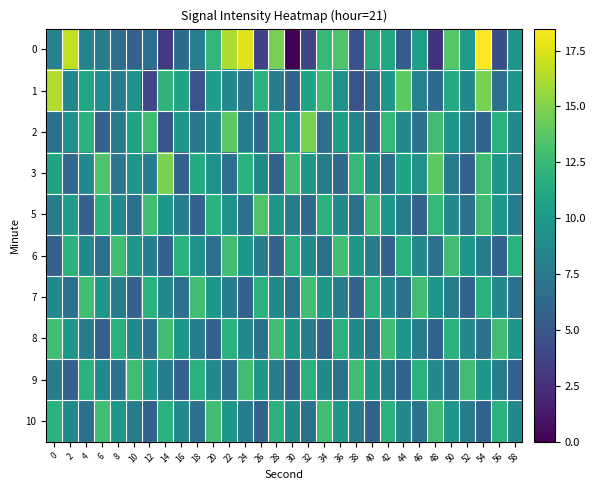

At which category is the sum across all series the highest?

54